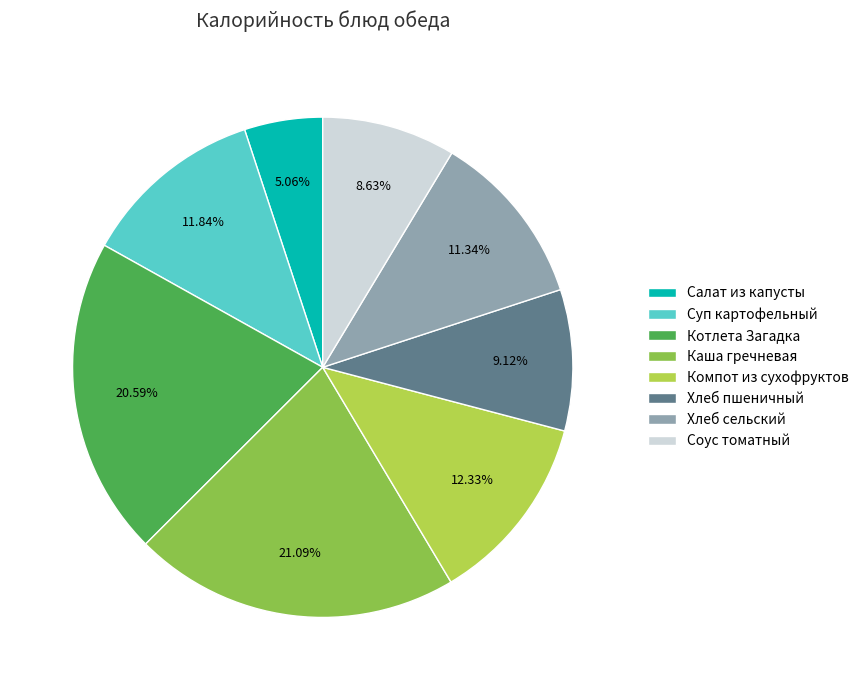

Which has a higher value, Компот из сухофруктов or Каша гречневая?

Каша гречневая